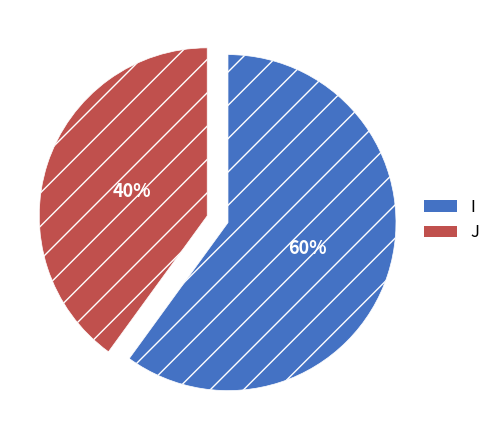

To the nearest percent, what is the difference between the largest and smallest slice percentages?

20%